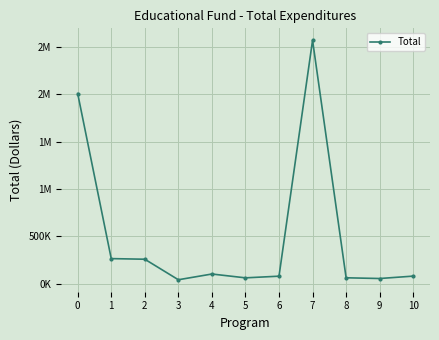

How many categories are shown in the chart?

11